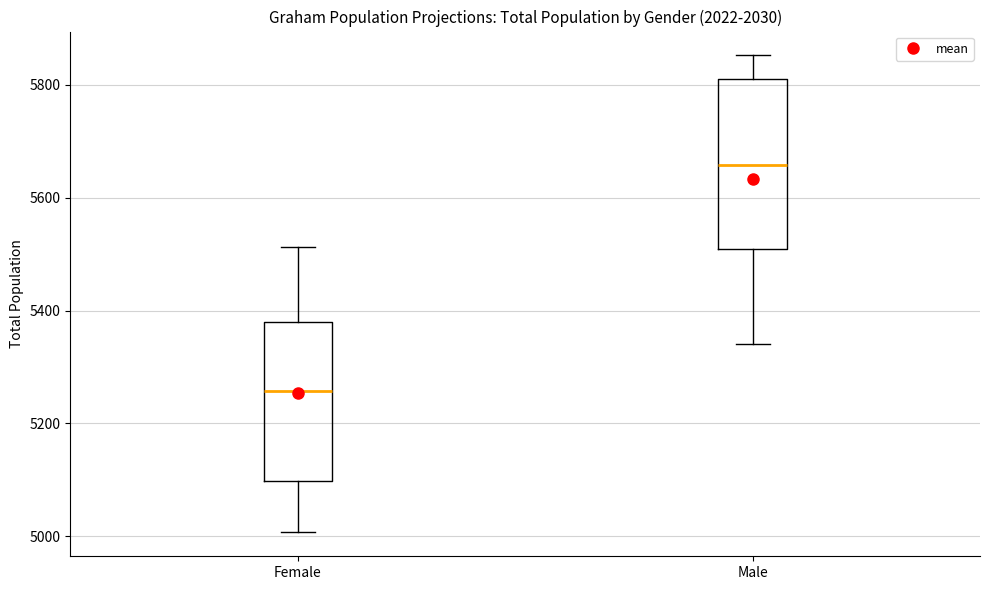

Which box's median line is the highest?

Male